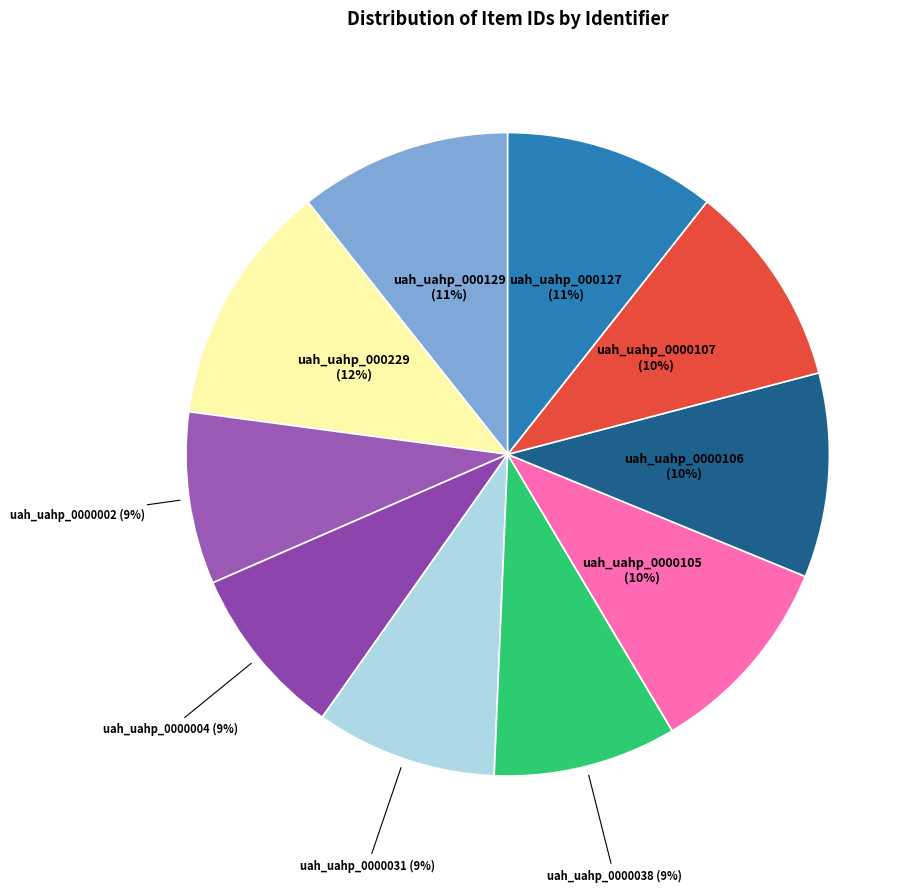

Count the number of slices in the pie.

10